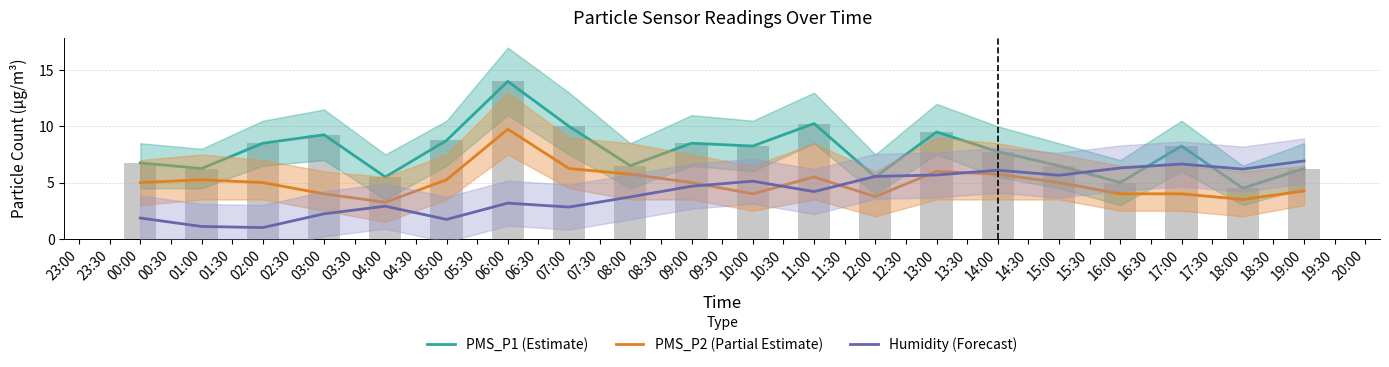

How many groups of bars are there?

20